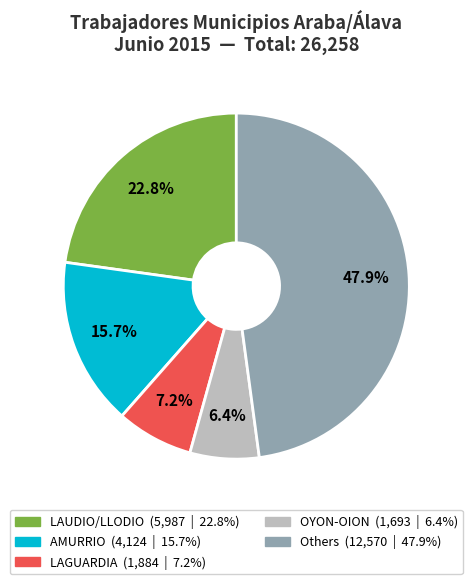

How many slices are in this pie chart?

5